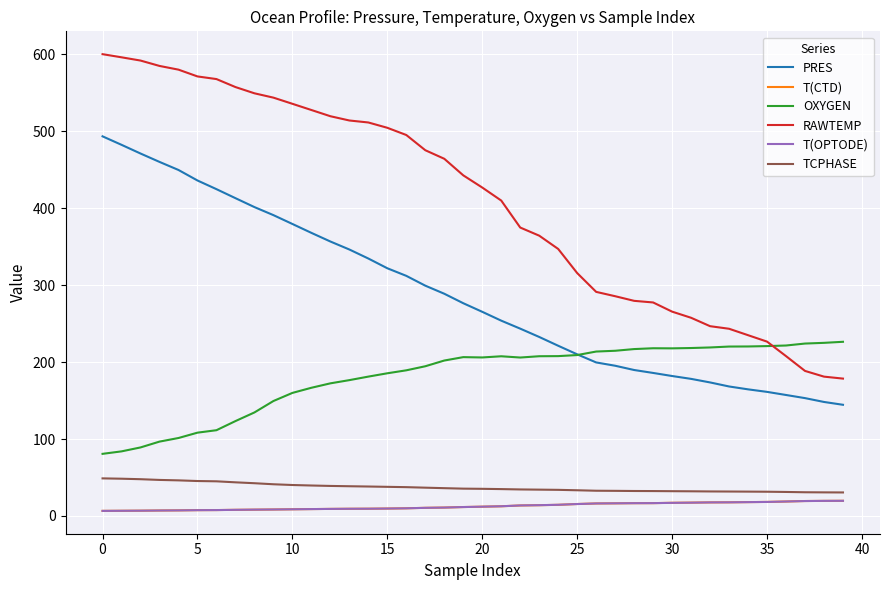

True or false: T(CTD) and TCPHASE cross at least once.

False